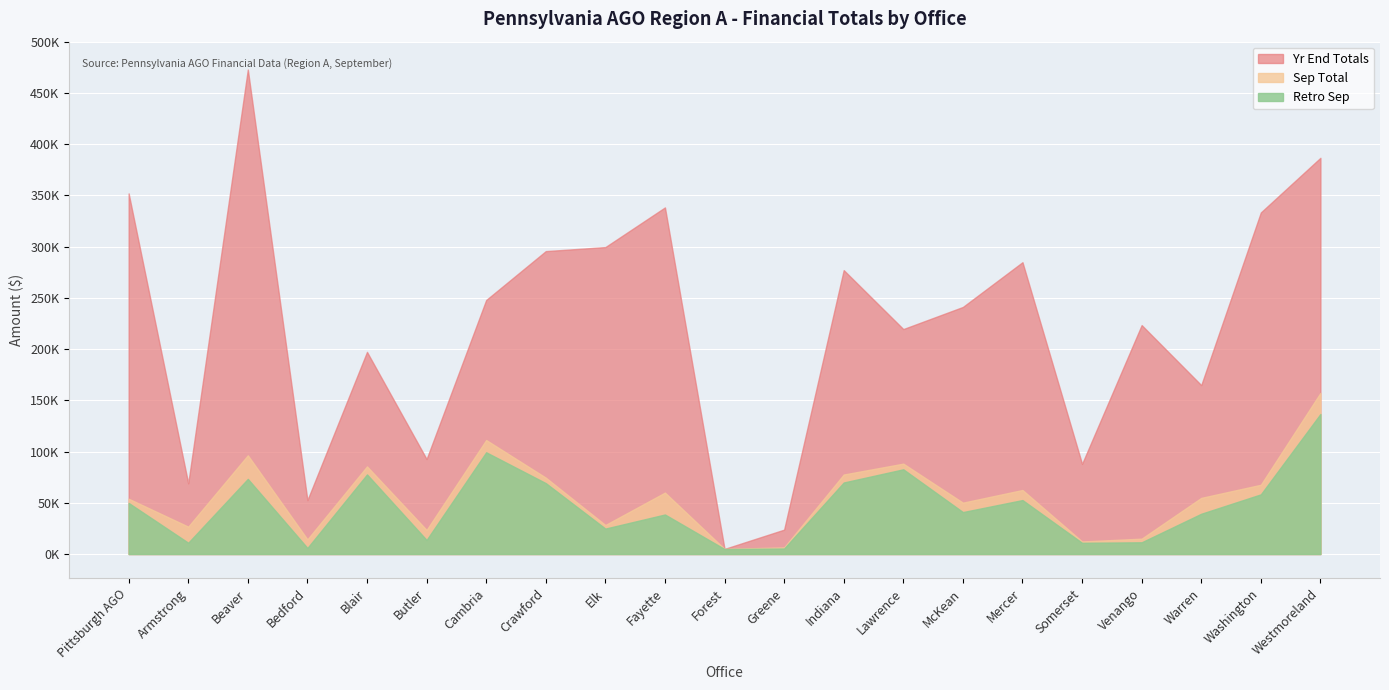

What are all the series names shown in the legend?

Yr End Totals, Sep Total, Retro Sep